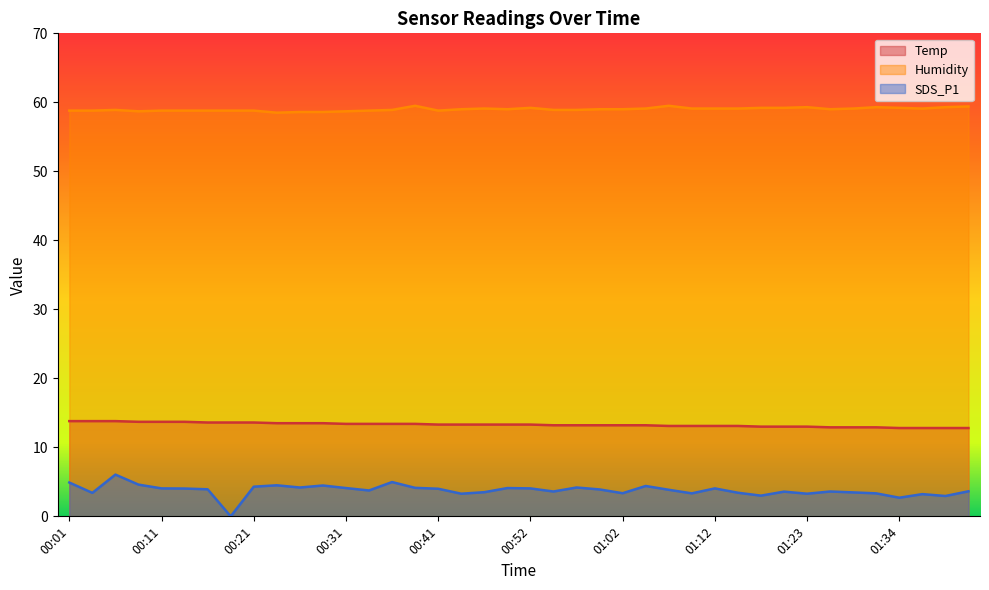

Is the value of SDS_P1 at 00:31 greater than the value of Humidity at 00:19?

No